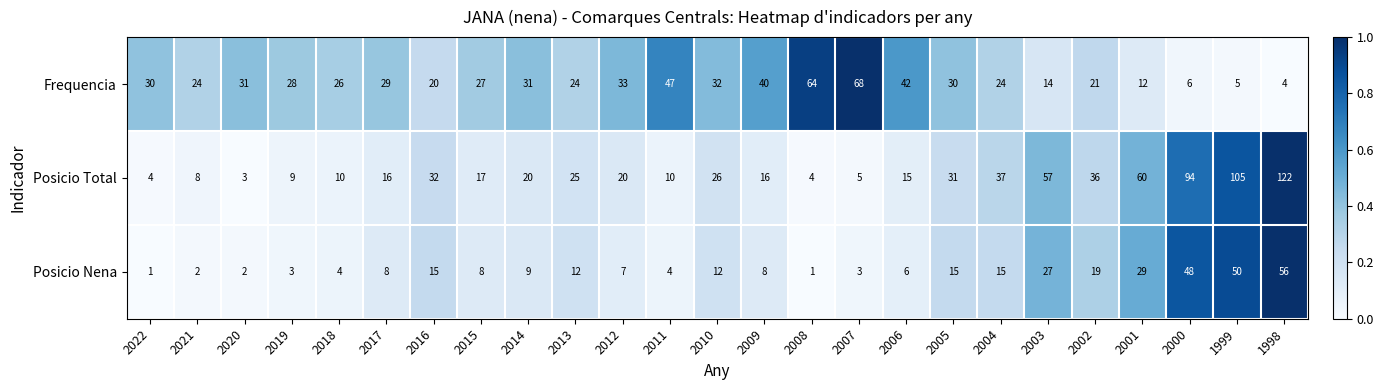

Count the number of data series in this chart.

3